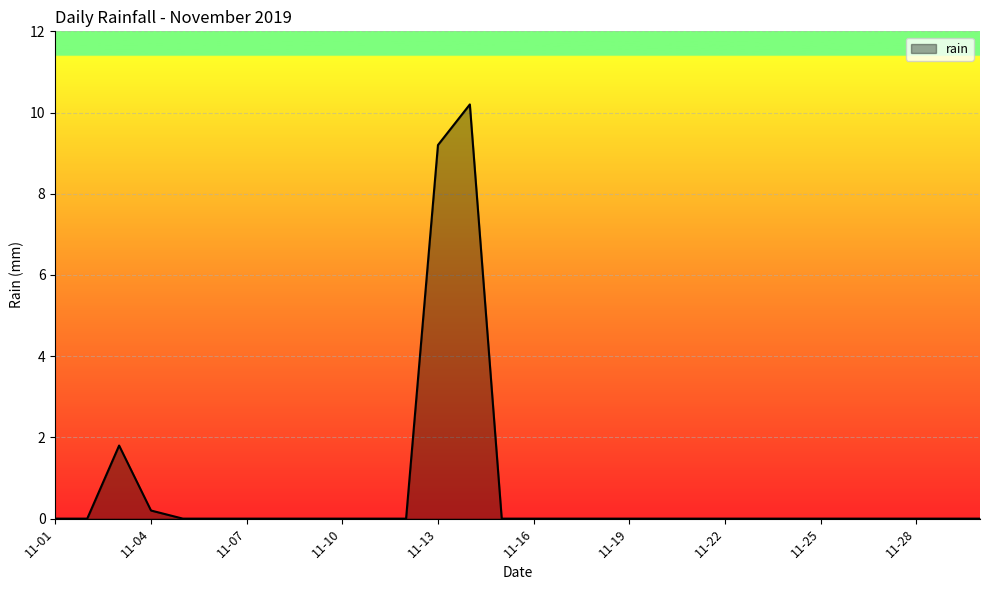

What is the maximum value shown in the chart?

10.2